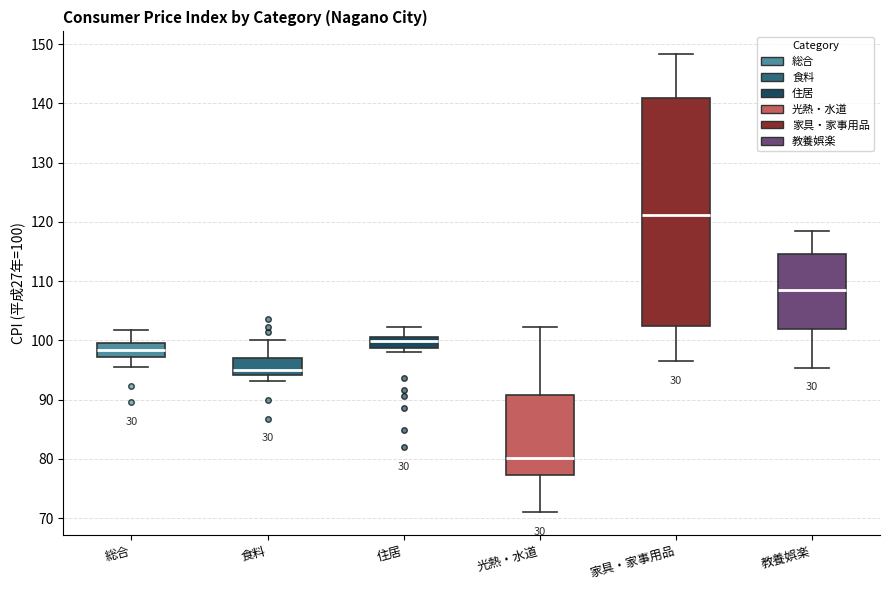

Which box is the tallest, from its lower edge to its upper edge?

家具・家事用品